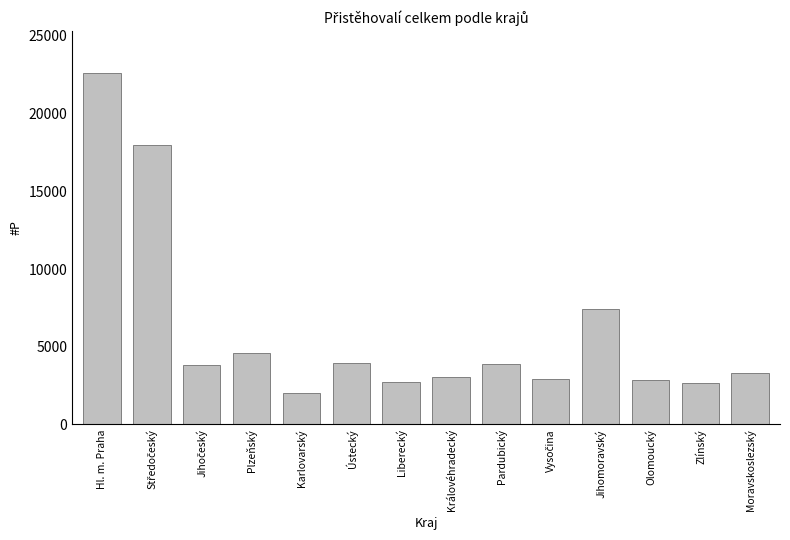

What is the smallest value displayed?

2023